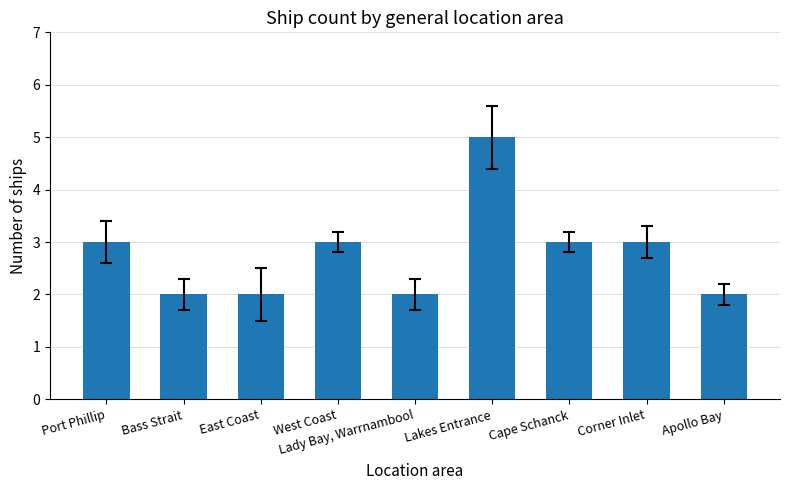

What is the difference between the second highest and minimum values?

1